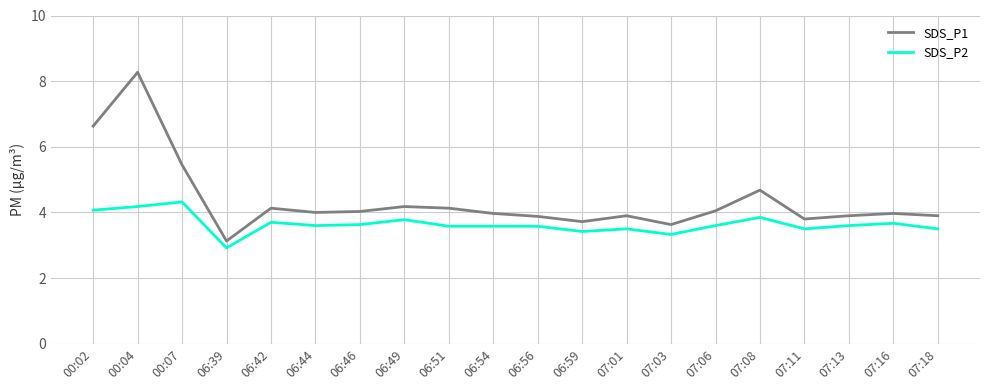

True or false: SDS_P2 and SDS_P1 cross at least once.

False